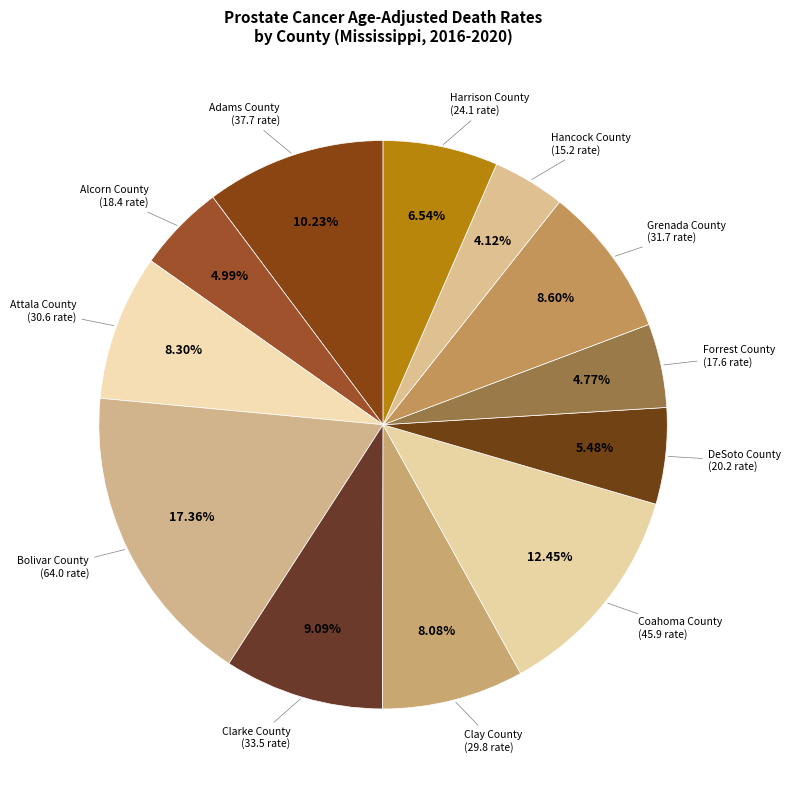

Is Adams County the majority of the pie?

No